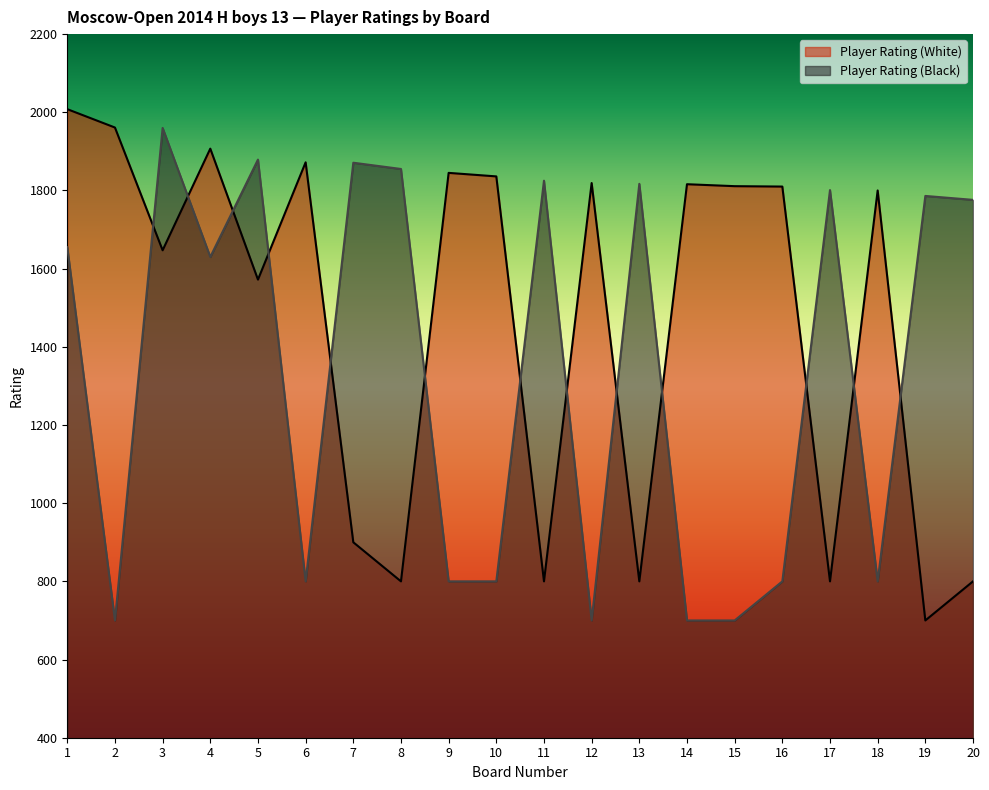

What is the sum of all Player Rating (White) values?

29304